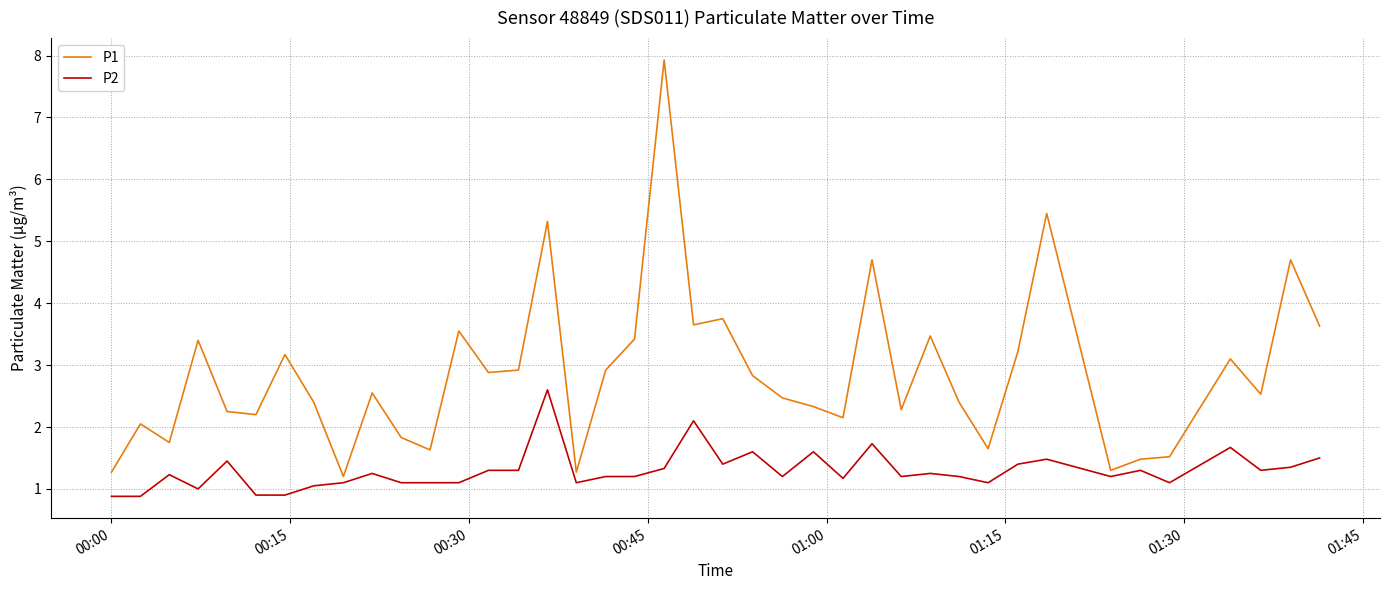

True or false: P2 and P1 cross at least once.

False